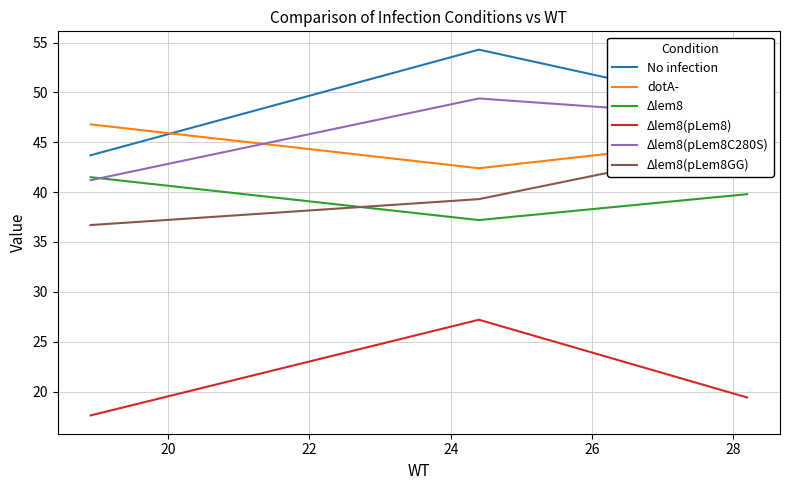

Is this an area chart (filled region under the line)?

No